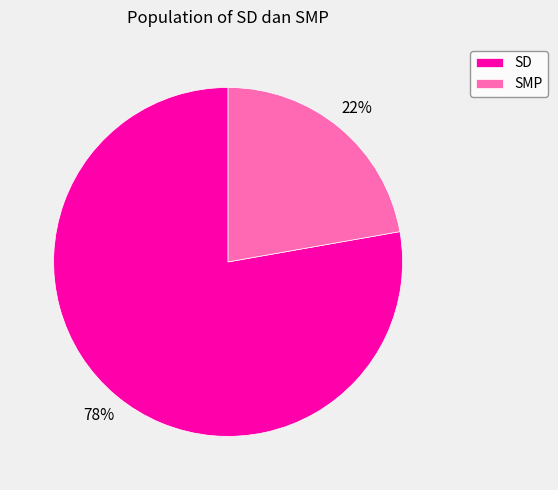

Rank the categories by value from lowest to highest.

SMP, SD